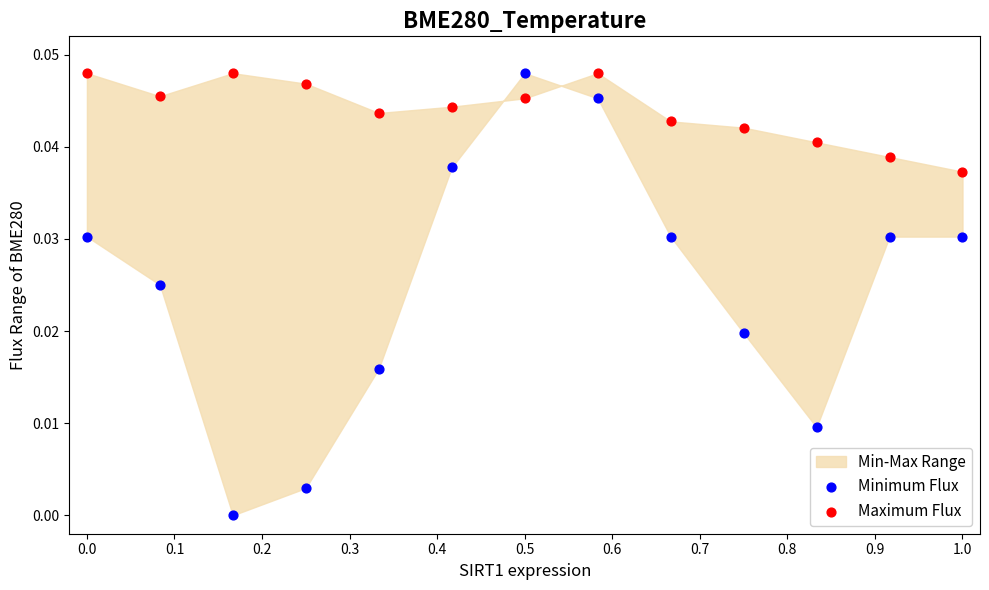

Across all data points, what is the range of X values (max minus min)?

1.0